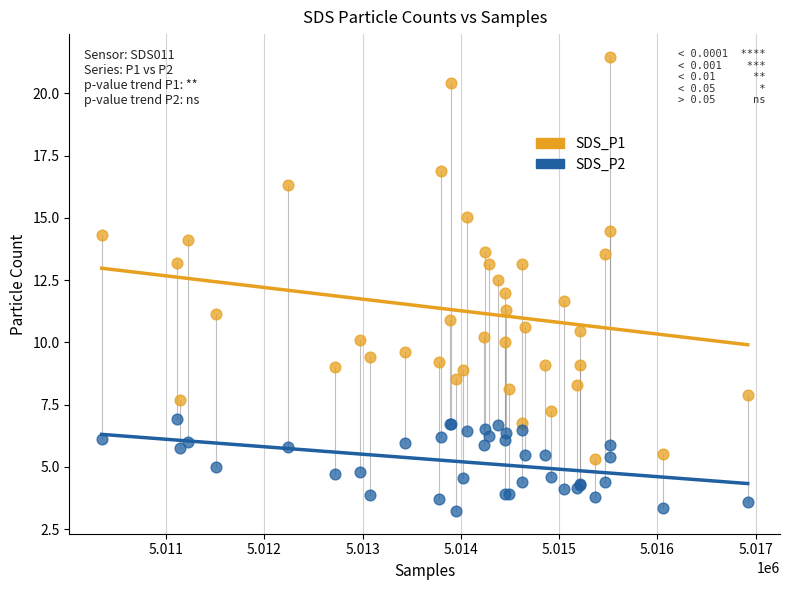

Which series reaches the minimum Y coordinate?

SDS_P2